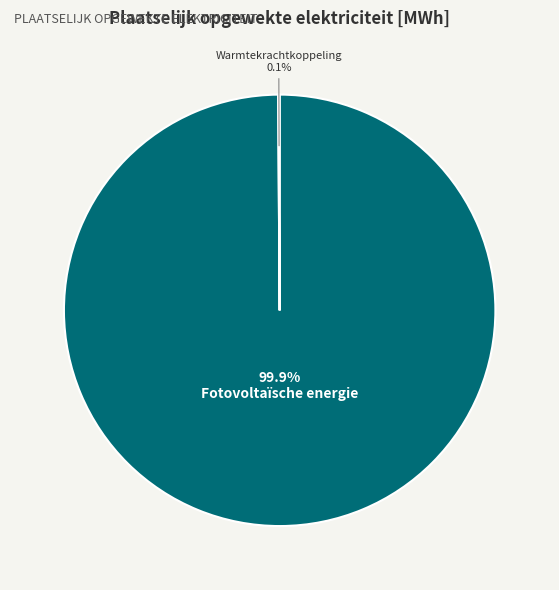

Which slice is the largest?

Fotovoltaïsche energie